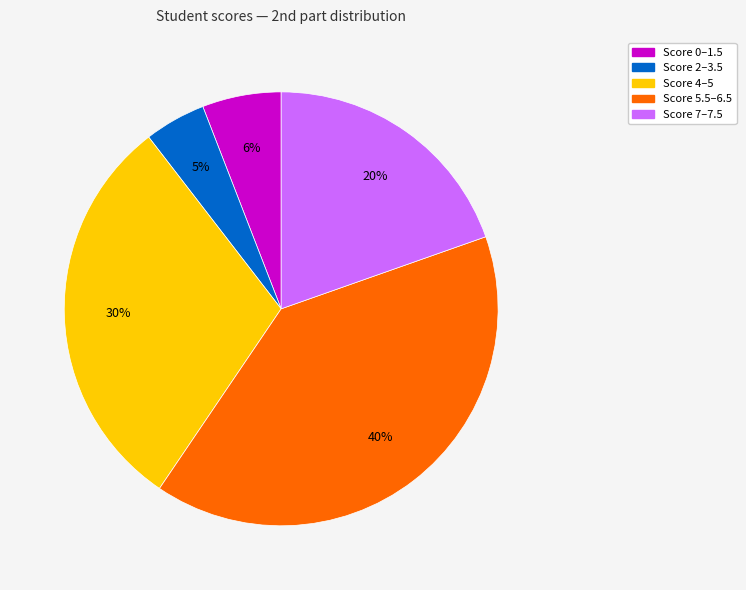

What is the largest slice in the pie chart?

Score 5.5–6.5